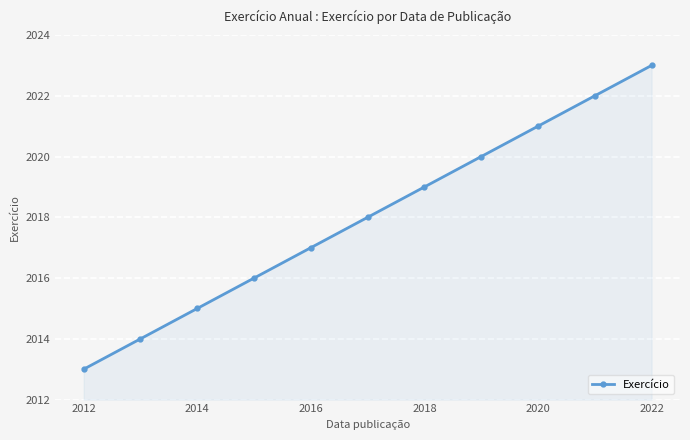

True or false: the data has more than 0 interior local peaks.

False